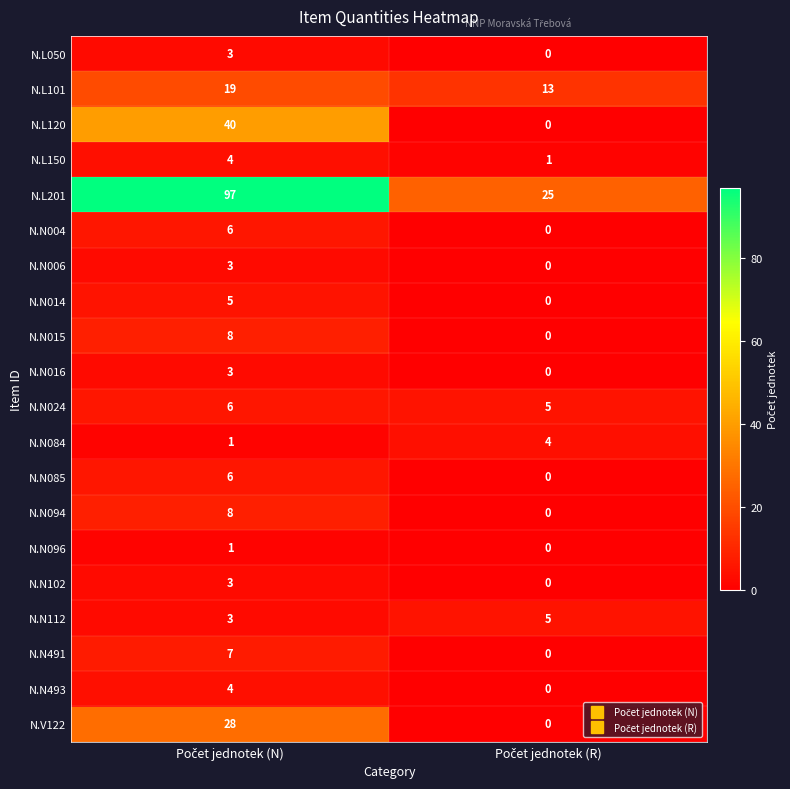

What is the maximum value for N.N491?

7